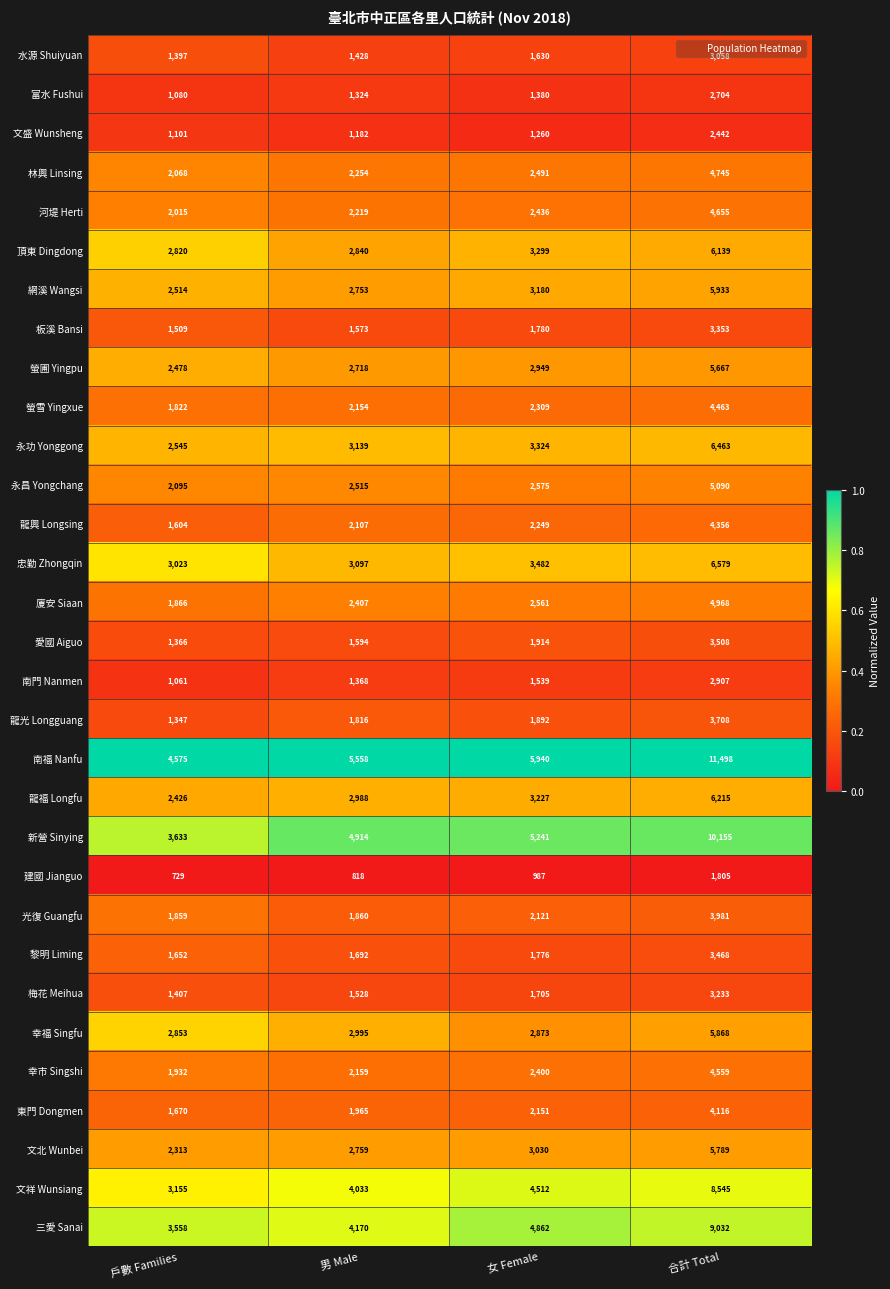

Which series changed the most between 戶數 Families and 合計 Total?

南福 Nanfu